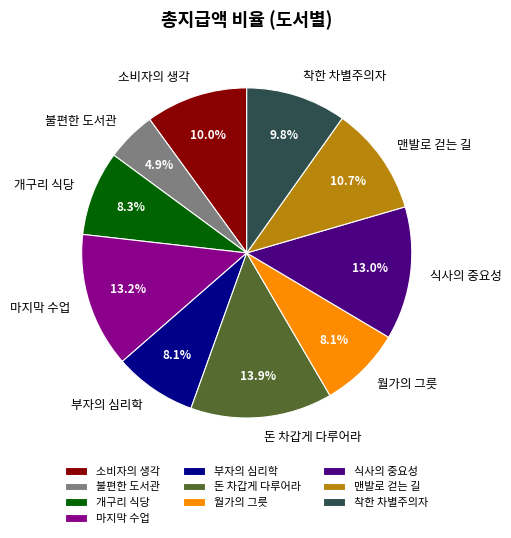

To the nearest percent, what is the combined percentage of 식사의 중요성 and 돈 차갑게 다루어라?

27%